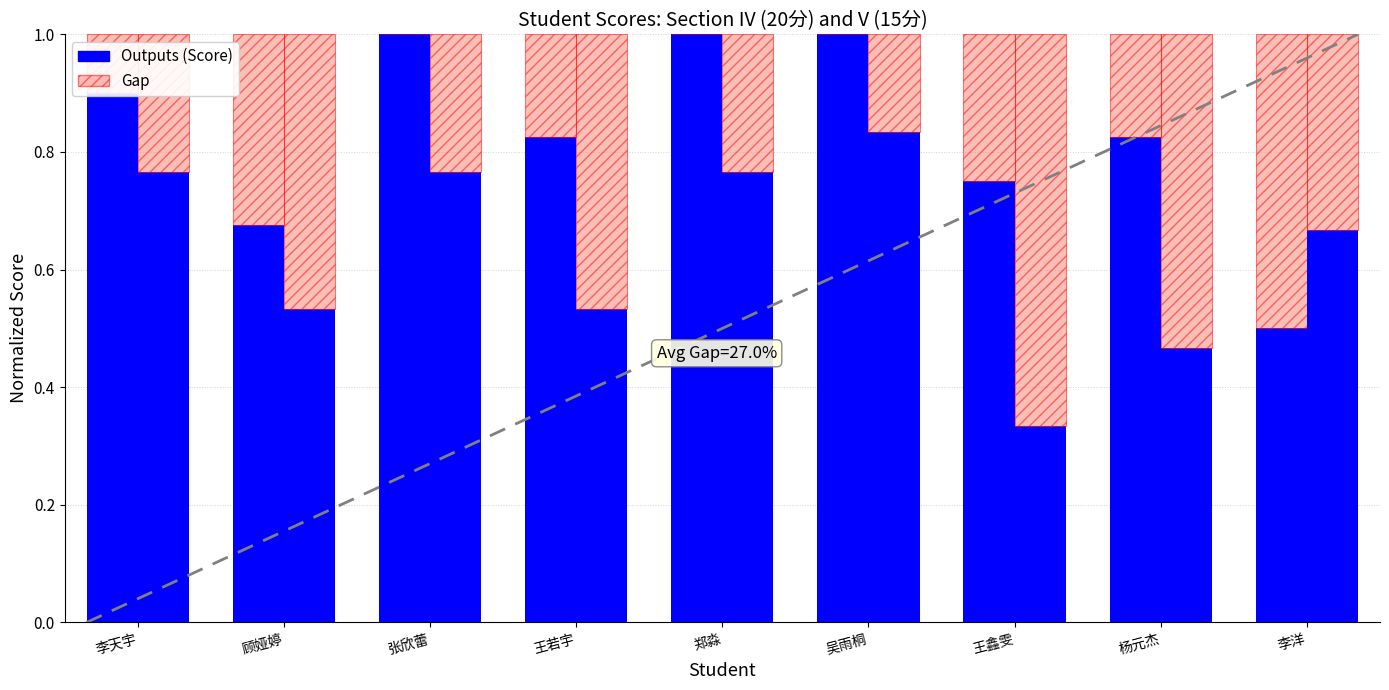

What is the label of the 9th bar from the right?

李天宇